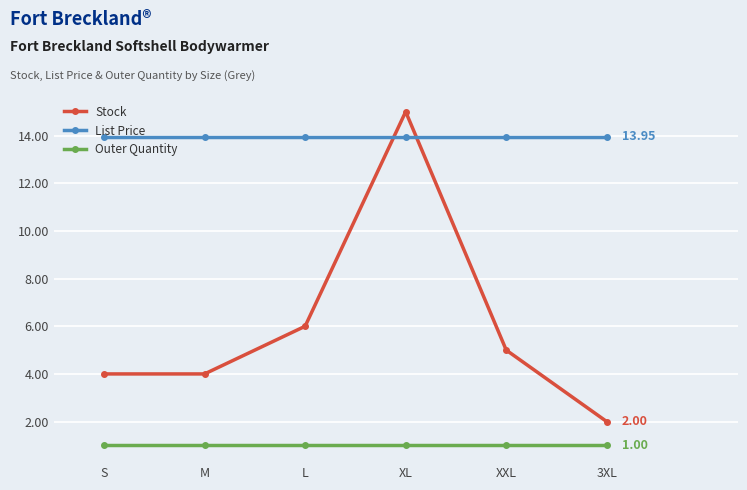

Rank the series by their maximum value, from highest to lowest.

Stock, List Price, Outer Quantity